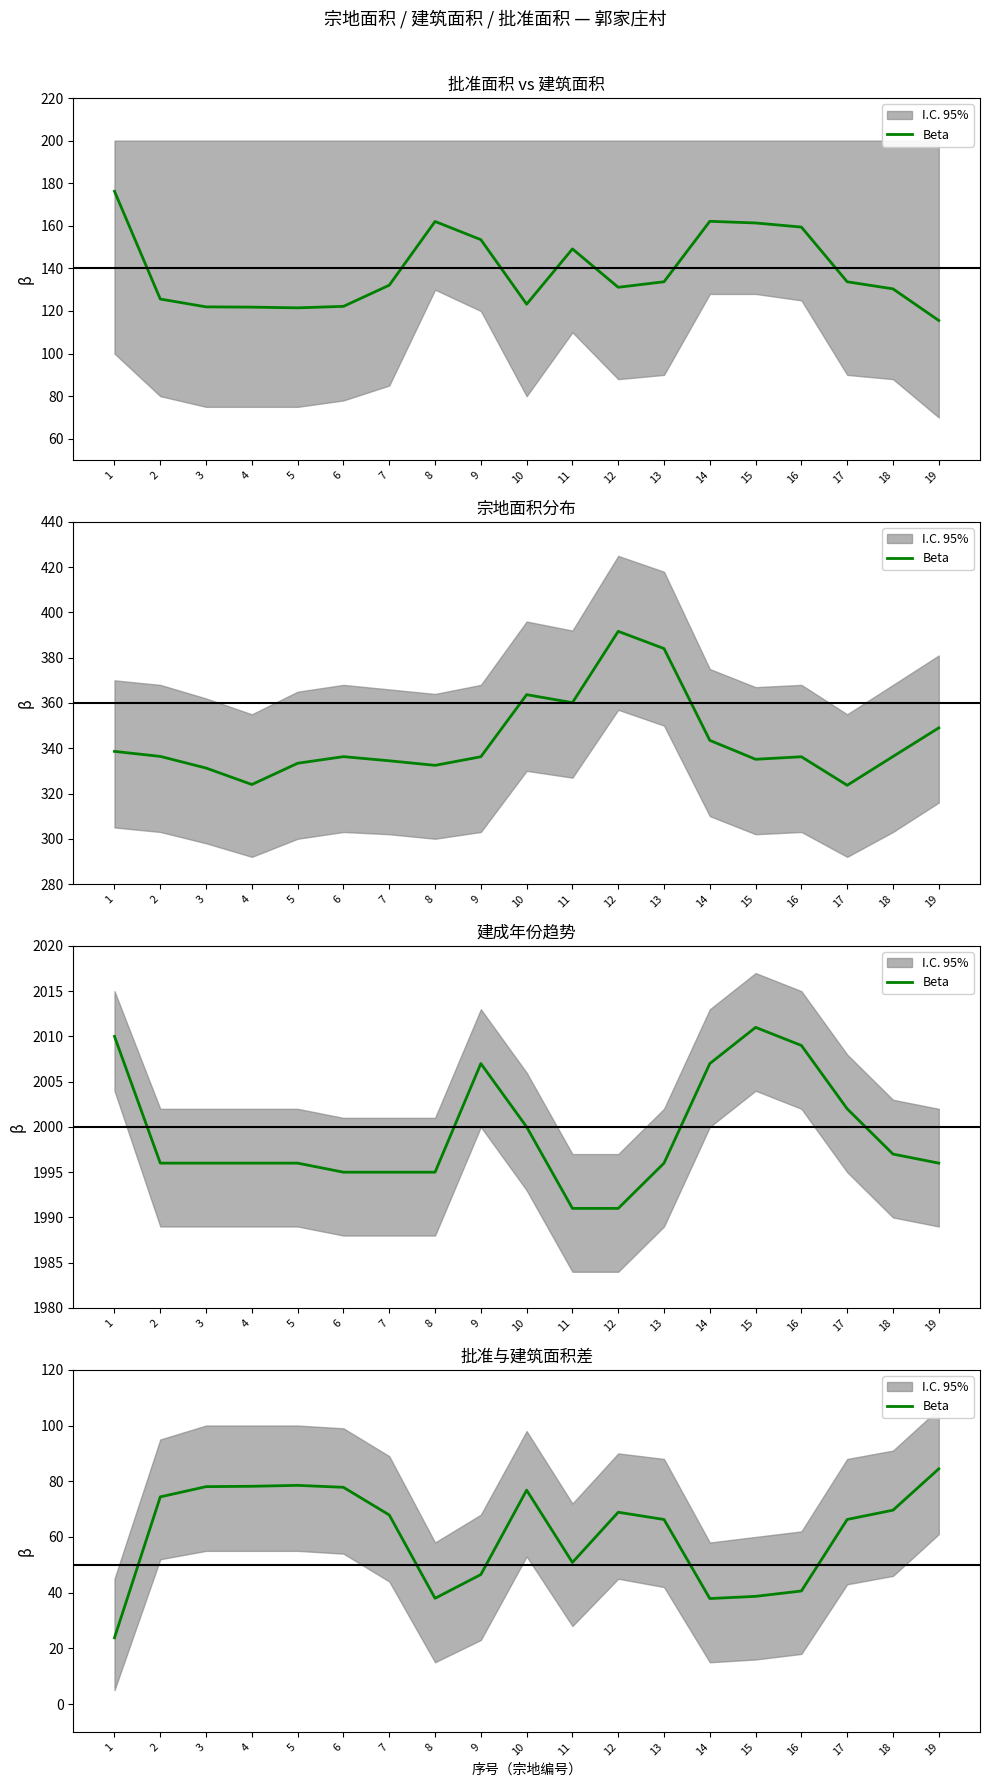

List the labels in order of value, largest first.

19, 5, 4, 3, 6, 10, 2, 18, 12, 7, 17, 13, 11, 9, 16, 15, 8, 14, 1